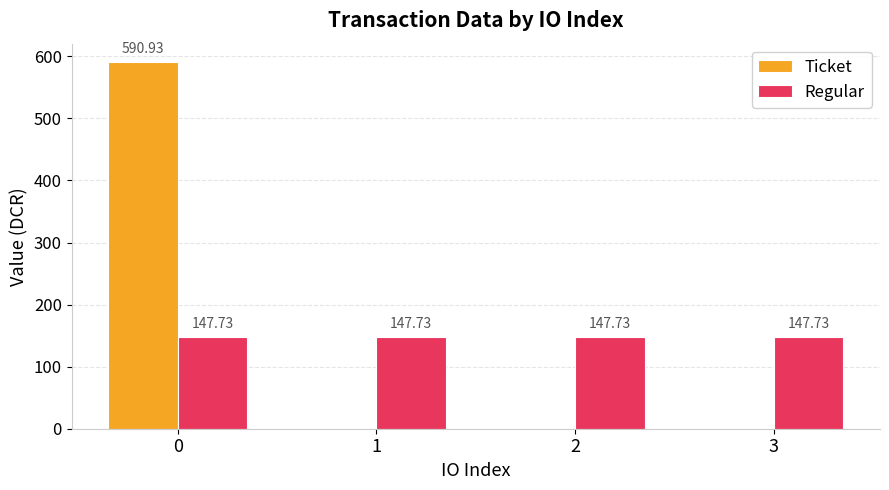

What is the sum of all Ticket values?

590.9